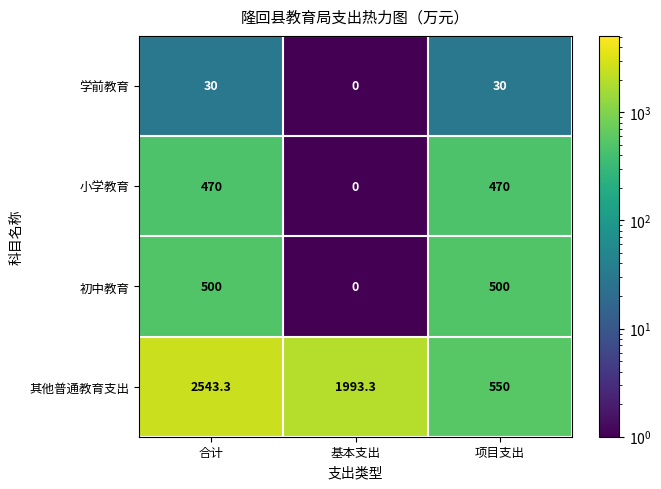

Which series has the widest spread of values?

其他普通教育支出